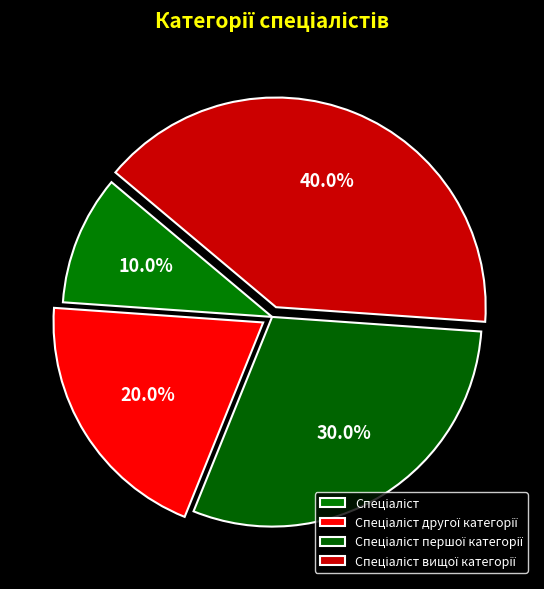

What percentage is the Спеціаліст першої категорії slice, to the nearest percent?

30%